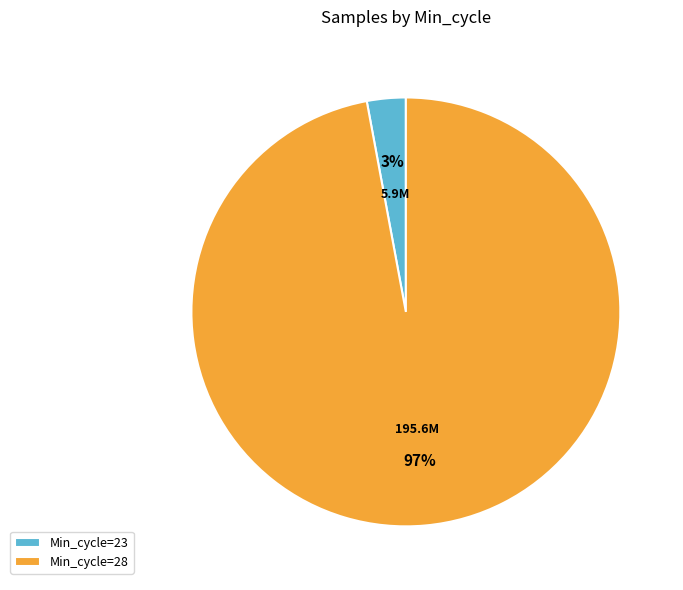

To the nearest percent, what is the average slice percentage?

50%